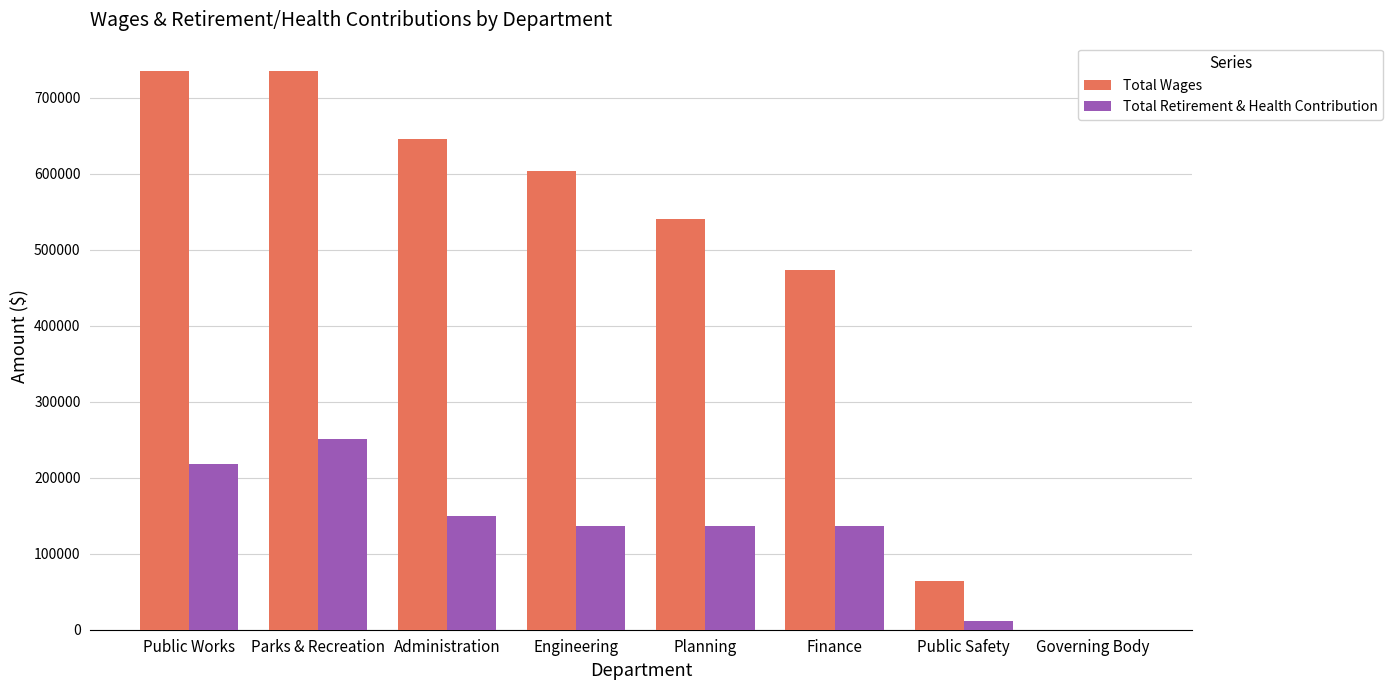

What is the maximum value shown in the chart?

735404